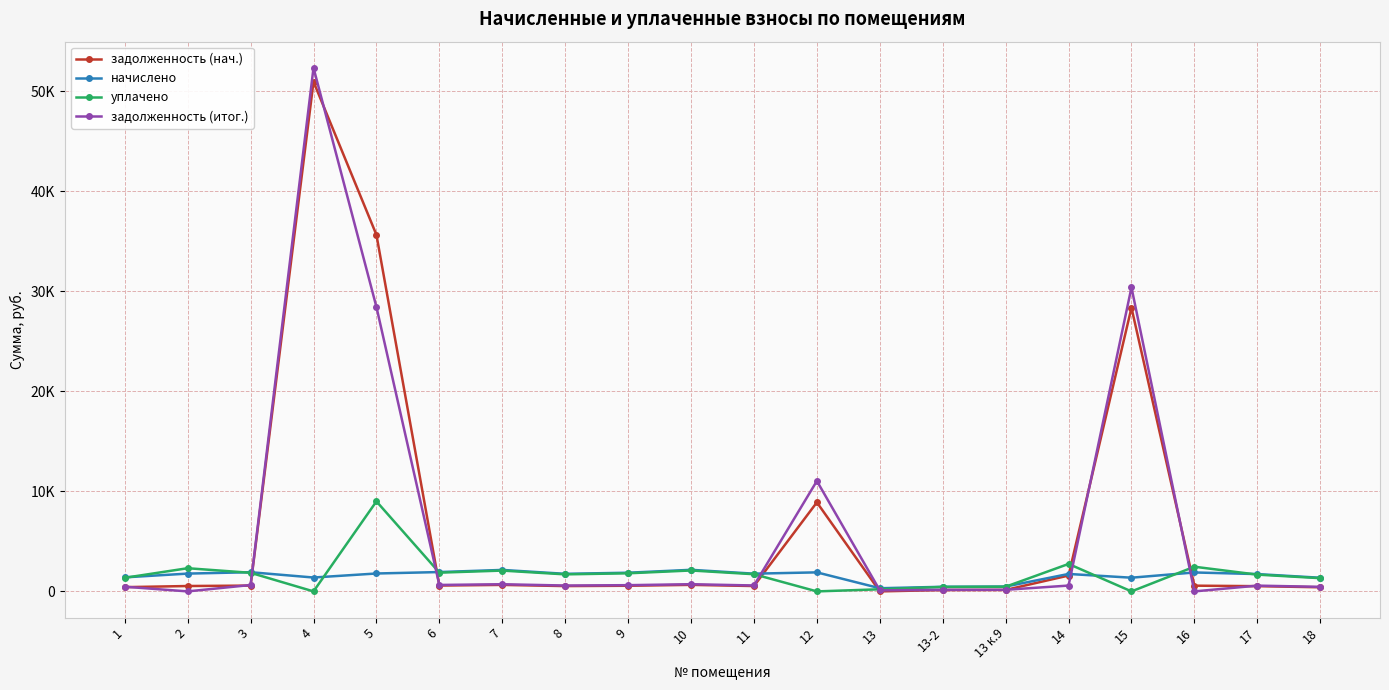

List the labels in order of начислено value, smallest first.

13, 13-2, 13 к.9, 18, 15, 4, 1, 17, 14, 8, 11, 2, 5, 9, 16, 12, 3, 6, 7, 10